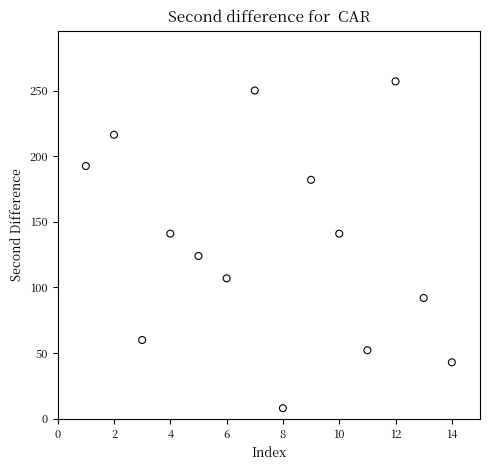

What is the range of Y values (max minus min)?

248.9